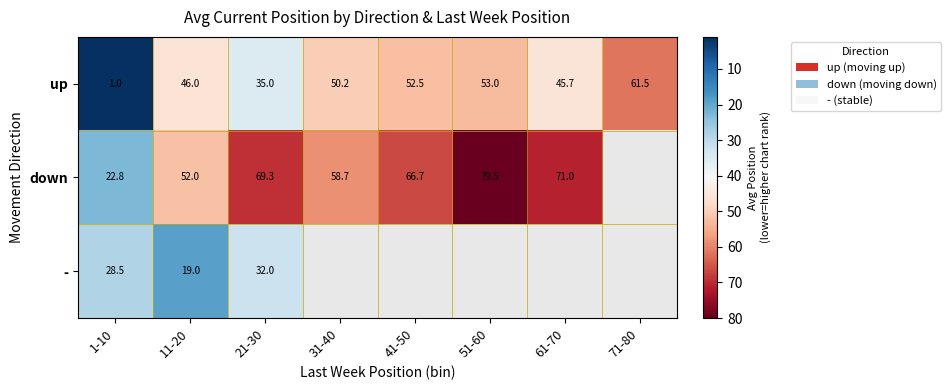

Count the number of data series in this chart.

3